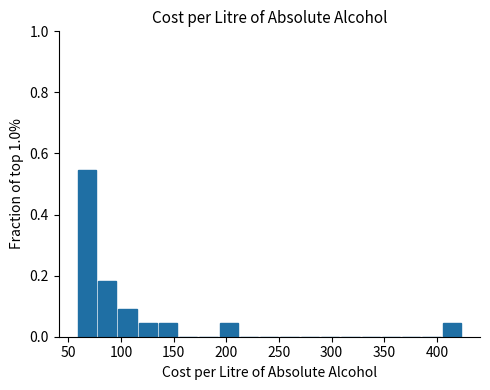

Read against the x-axis, roughly where is the centre of the tallest bar?

70